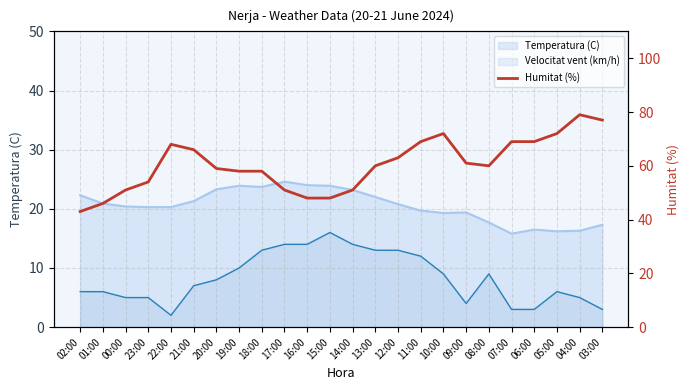

How many lines are shown in the chart?

1